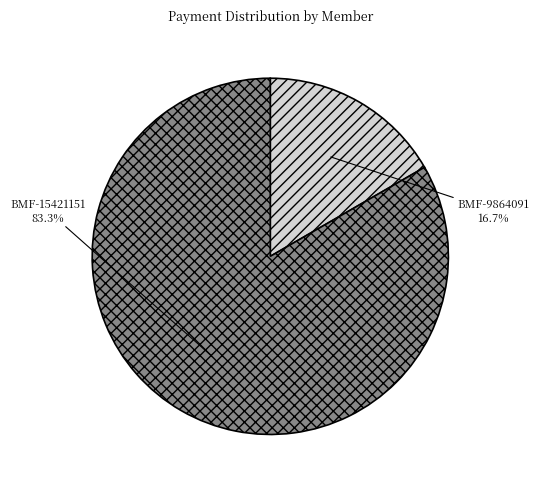

Rank the categories by value from highest to lowest.

BMF-15421151, BMF-9864091